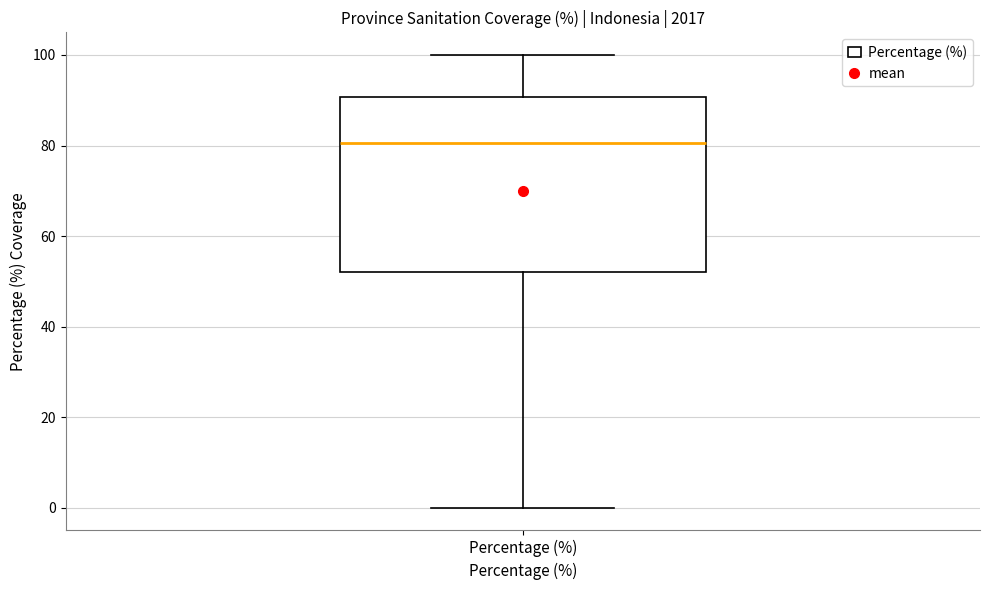

Read this box plot against the y-axis: the position of the median line, the range covered by the box, and the ends of both whiskers. The values are not printed on the chart, so give them approximately, as read against the axis.

median 80, box 52 to 90, whiskers 0 to 100